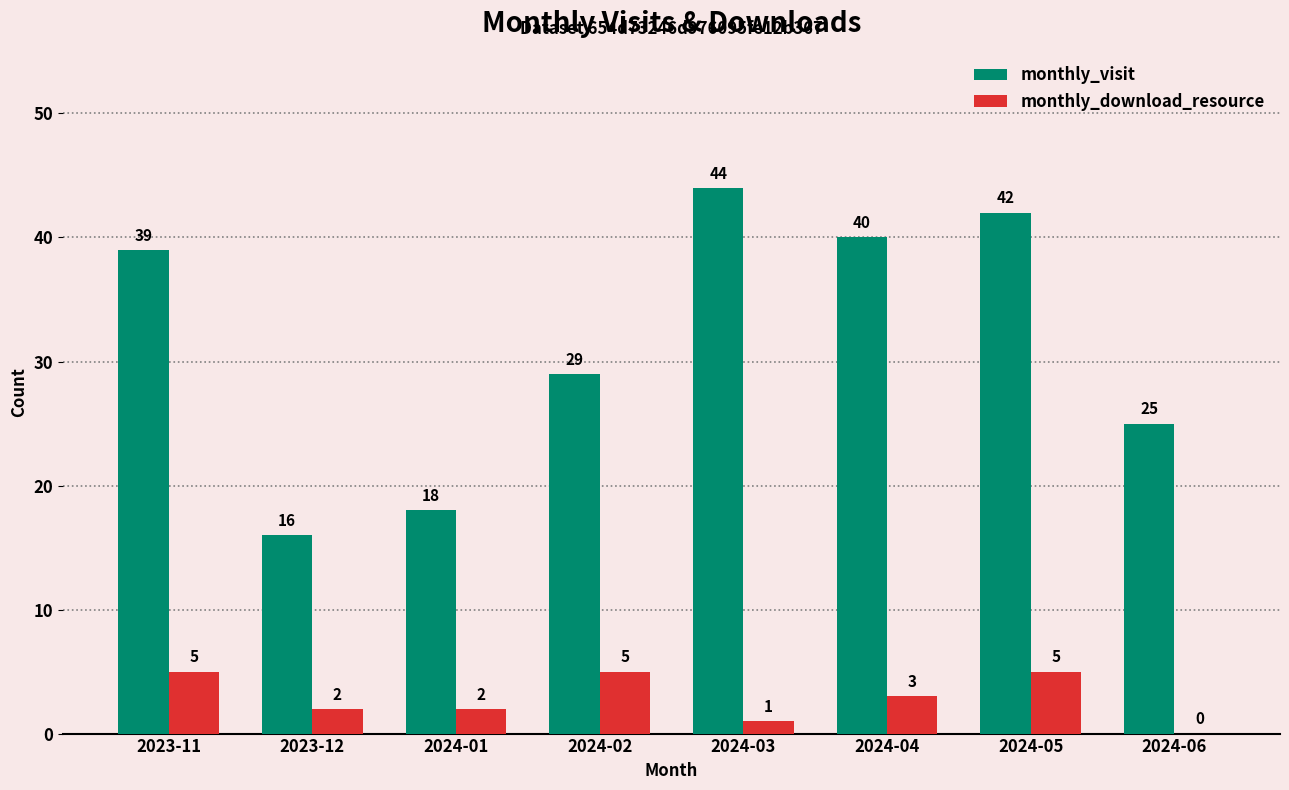

What is the difference between the monthly_visit values at 2024-01 and 2023-11?

21